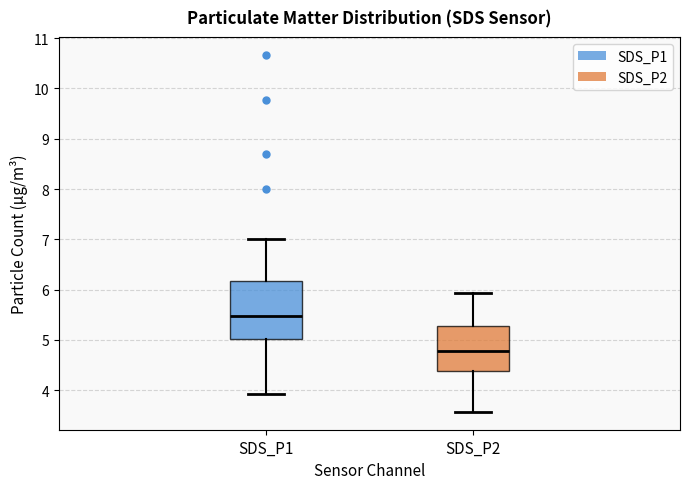

Reading left to right, transcribe this box plot: for each box, give where its median line is, the range the box spans, and where its two whiskers end, as read against the y-axis. The values are not printed on the chart, so give them approximately, as read against the axis.

SDS_P1: median 5.5, box 5.0 to 6.2, whiskers 3.9 to 7.0
SDS_P2: median 4.8, box 4.4 to 5.3, whiskers 3.6 to 5.9